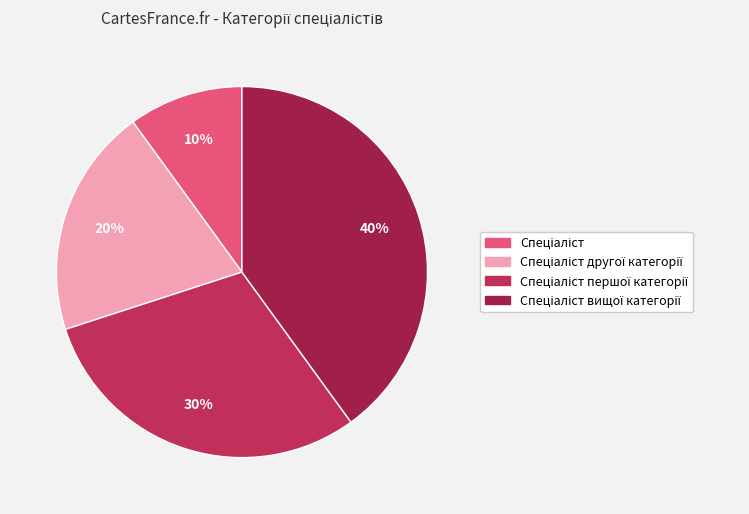

What percentage is the Спеціаліст першої категорії slice, to the nearest percent?

30%